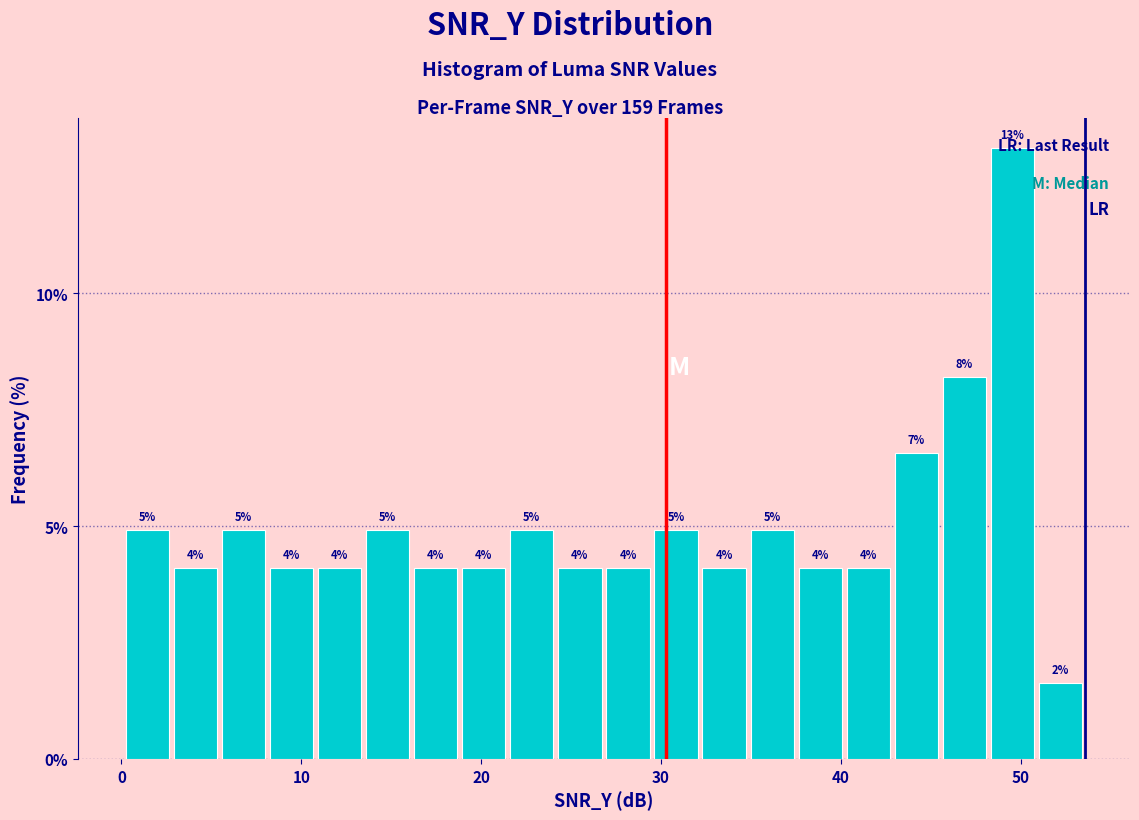

Read against the x-axis, roughly where is the centre of the tallest bar?

50